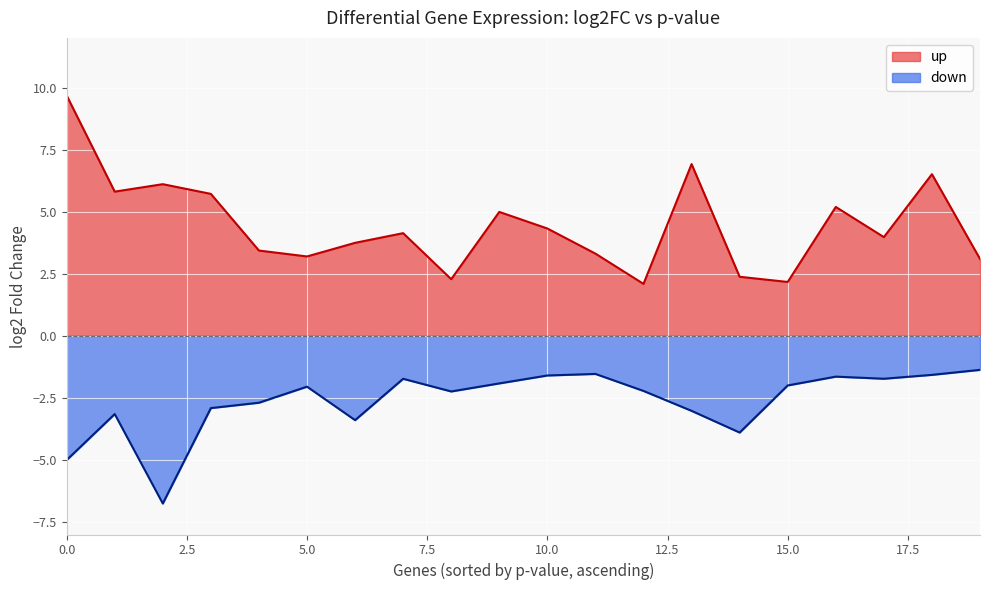

Which series has the widest spread of values?

up